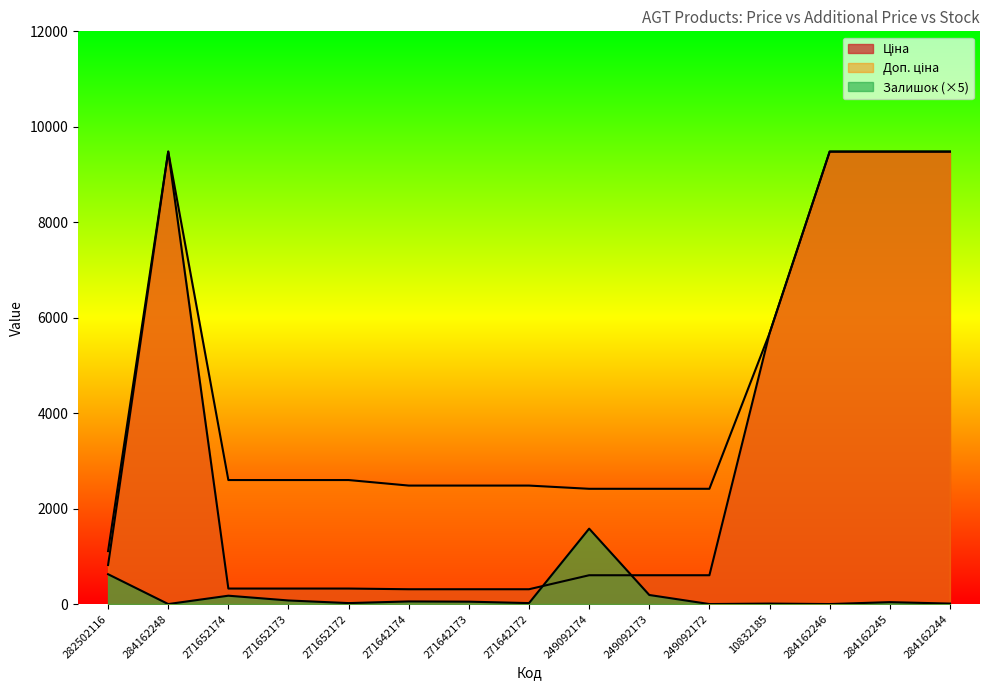

At which label does Доп. ціна reach its minimum?

282502116